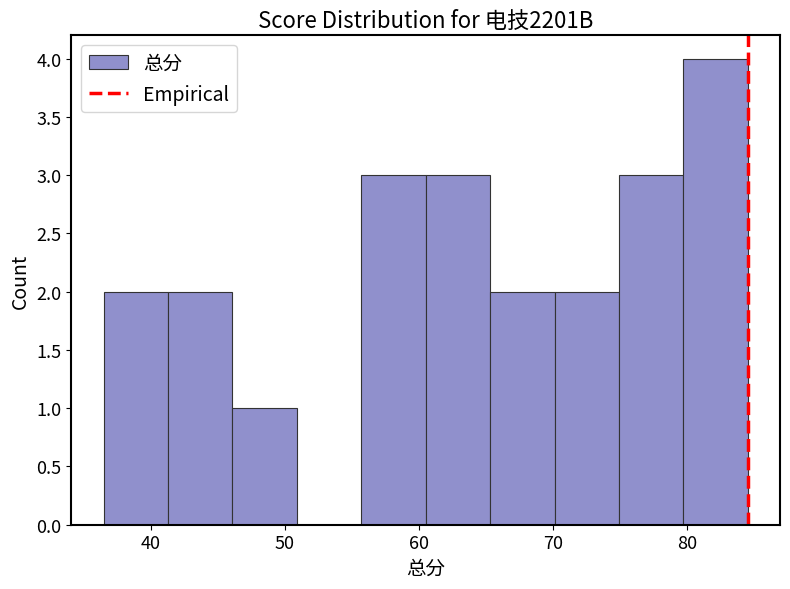

How tall is the bar that spans 65.3 to 70.1 on the x-axis? Neither the bar edges nor the heights are printed on the chart, so give them approximately, as read against the axes.

2